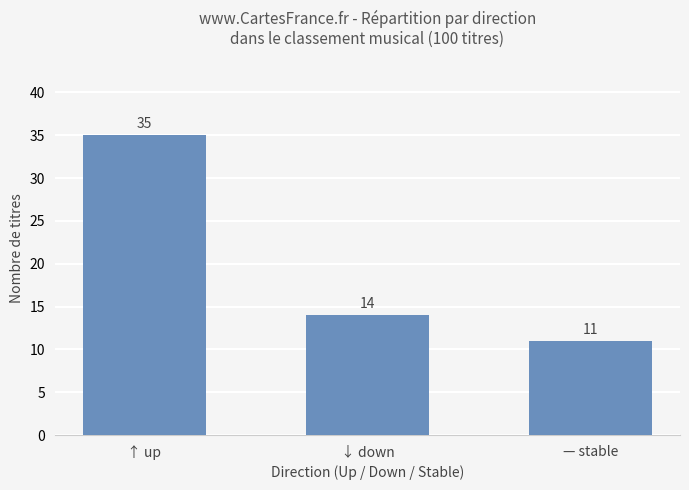

Reading right to left, list all the values displayed in this chart.

— stable=11	↓ down=14	↑ up=35